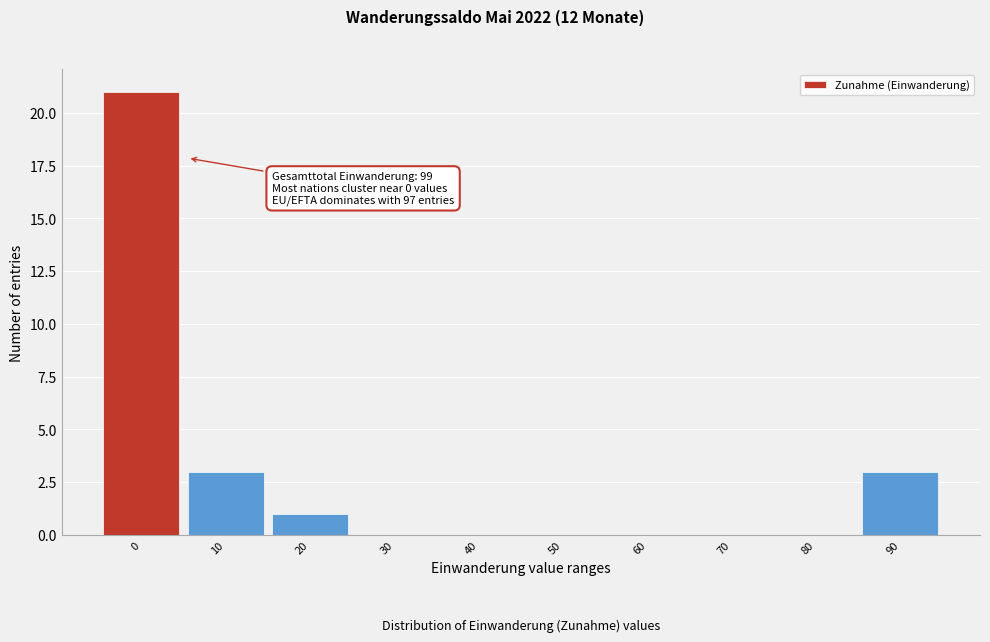

Reading left to right, extract all data points from this chart.

0=21	10=3	20=1	30=0	40=0	50=0	60=0	70=0	80=0	90=3